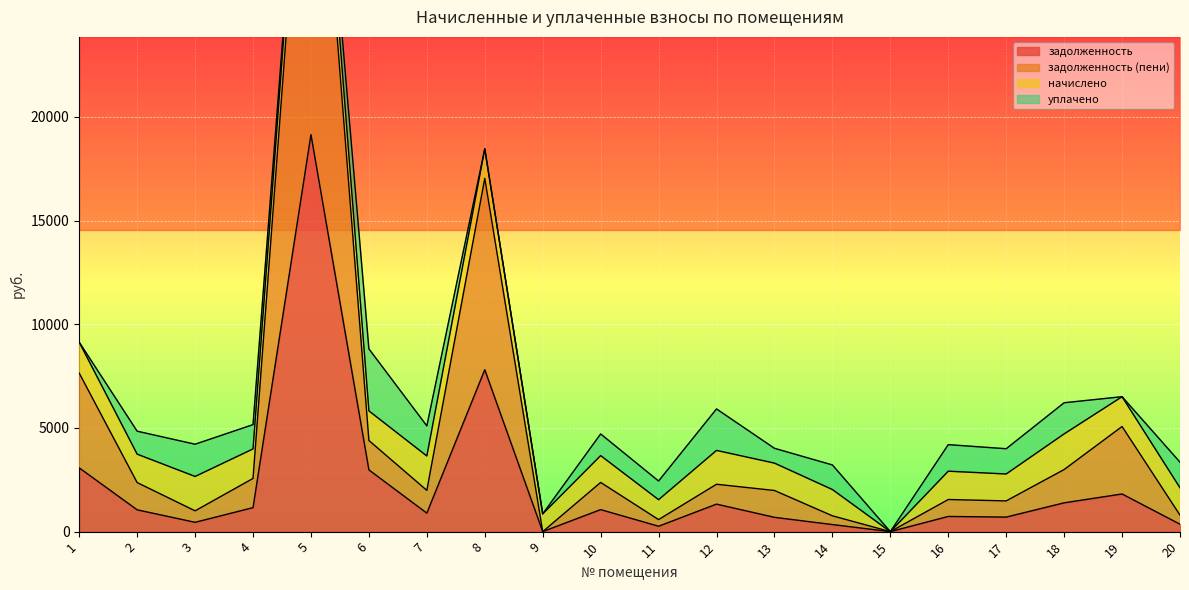

What is the maximum value for задолженность?

19143.1